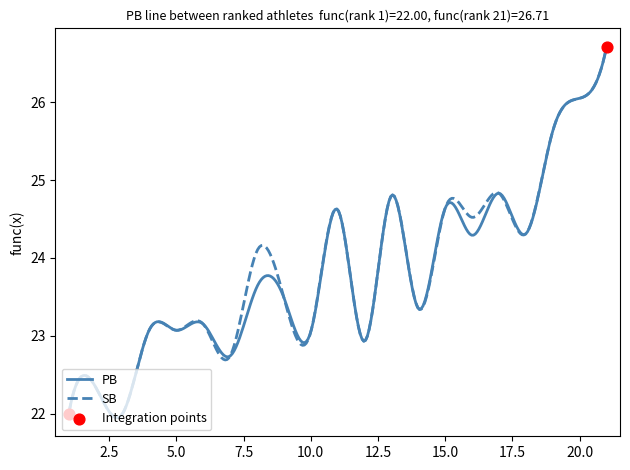

What is the highest value of the PB series?

26.7